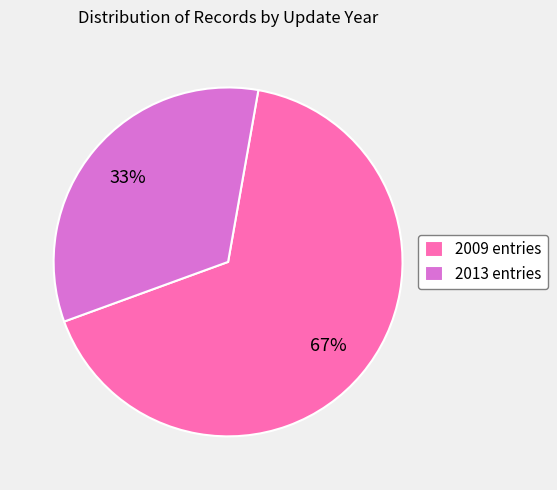

How many slices are in this pie chart?

2